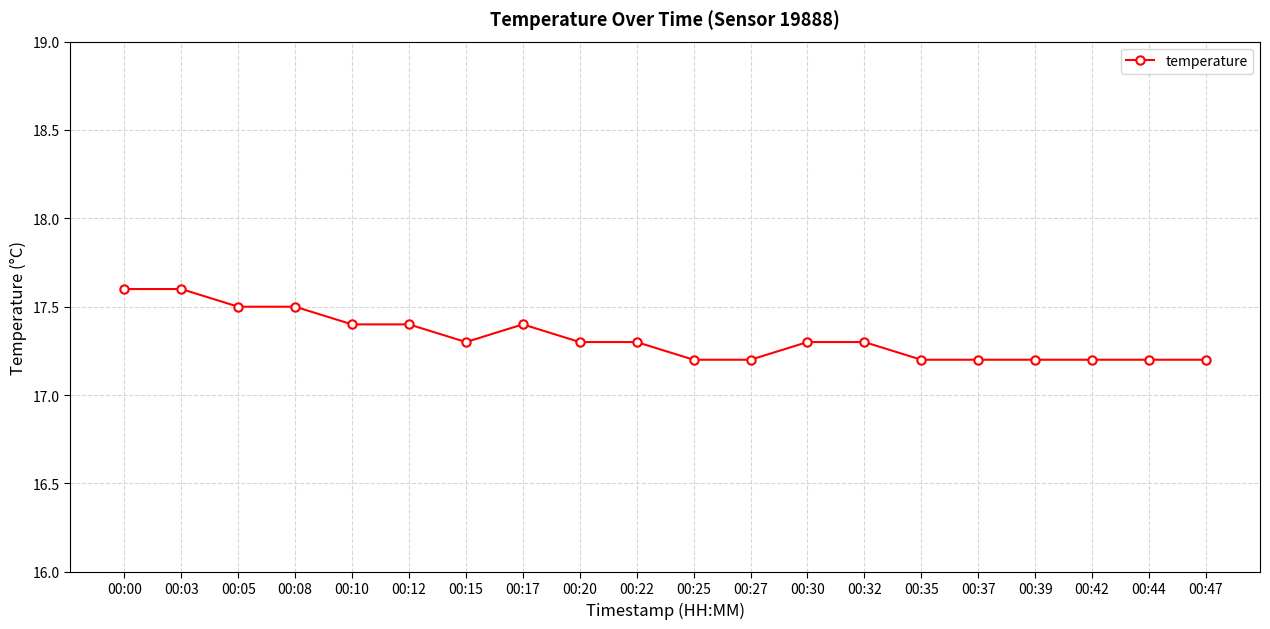

How many values are between 17 and 18?

20